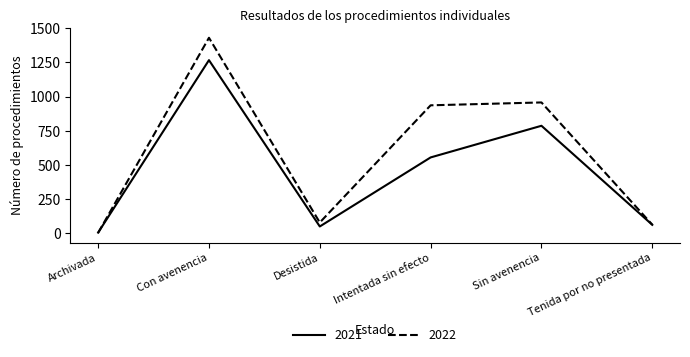

How many interior local valleys does the 2021 series have?

1